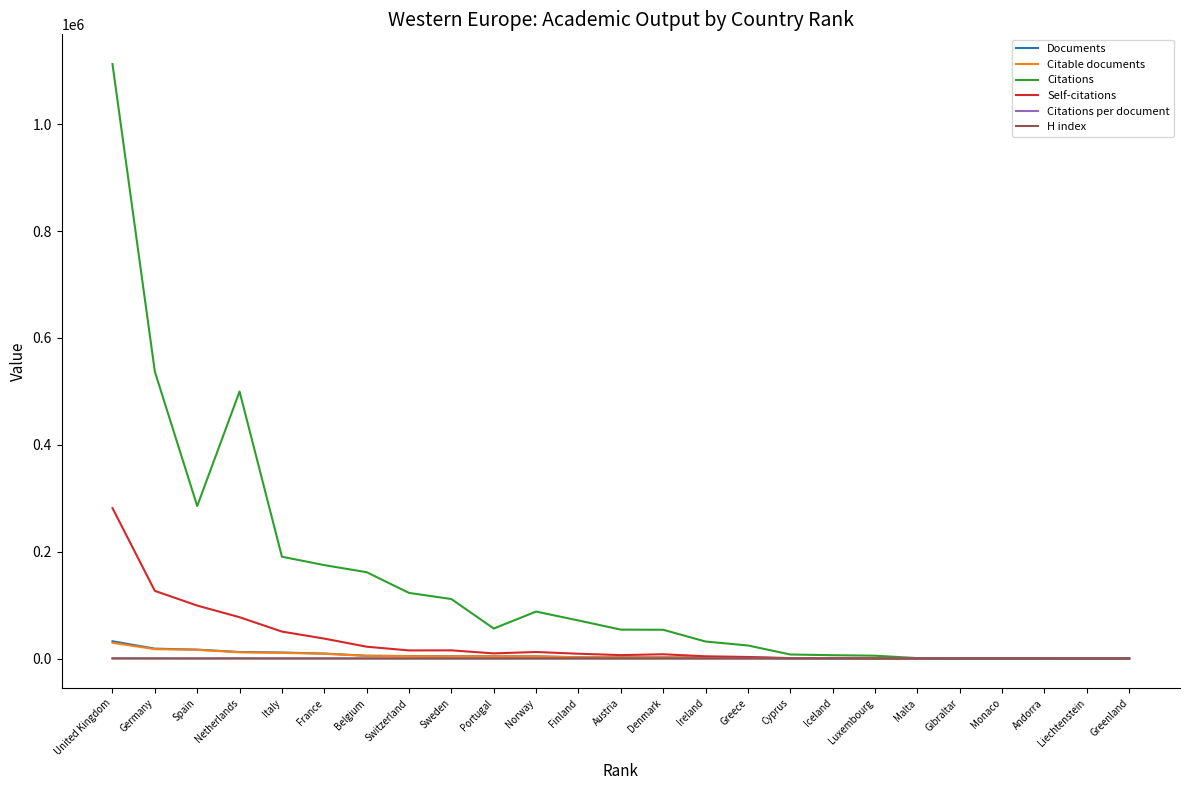

Is it true that Citations equals 1112431.0 at United Kingdom?

True